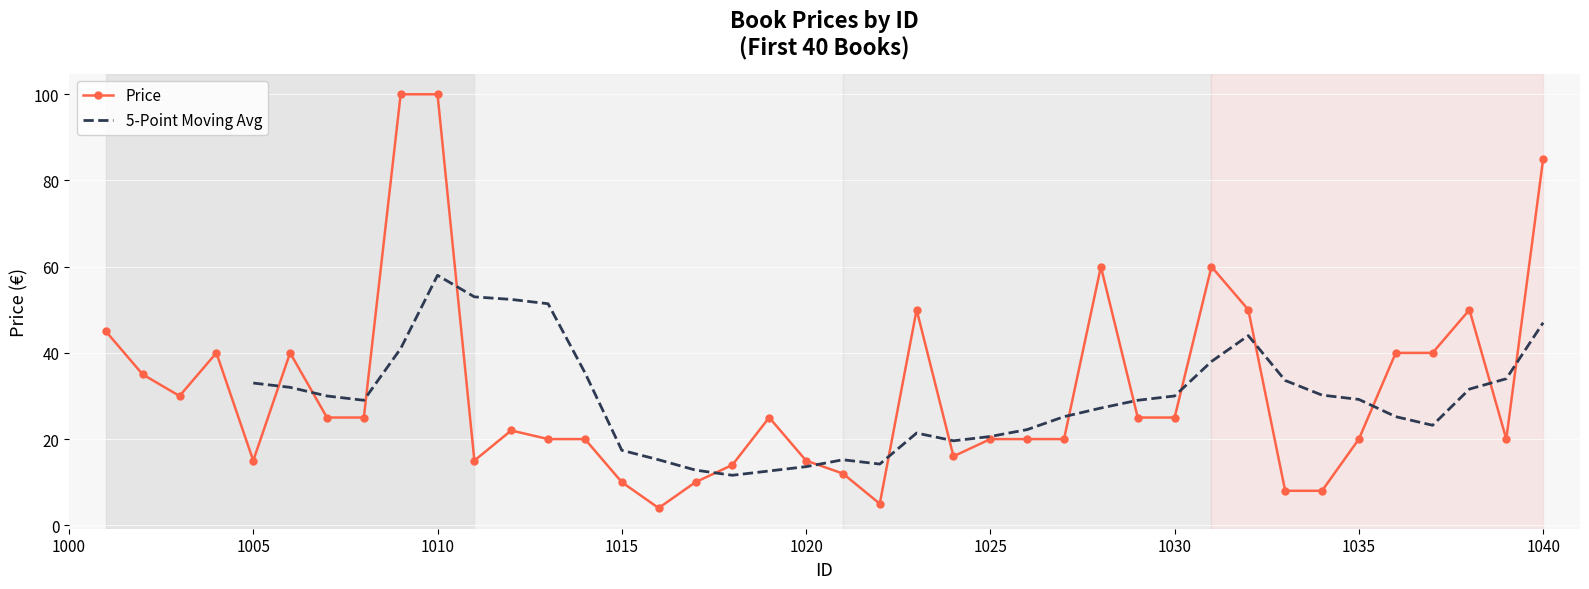

Rank the categories by value from lowest to highest.

1016, 1022, 1033, 1034, 1015, 1017, 1021, 1018, 1005, 1011, 1020, 1024, 1013, 1014, 1025, 1026, 1027, 1035, 1039, 1012, 1007, 1008, 1019, 1029, 1030, 1003, 1002, 1004, 1006, 1036, 1037, 1001, 1023, 1032, 1038, 1028, 1031, 1040, 1009, 1010